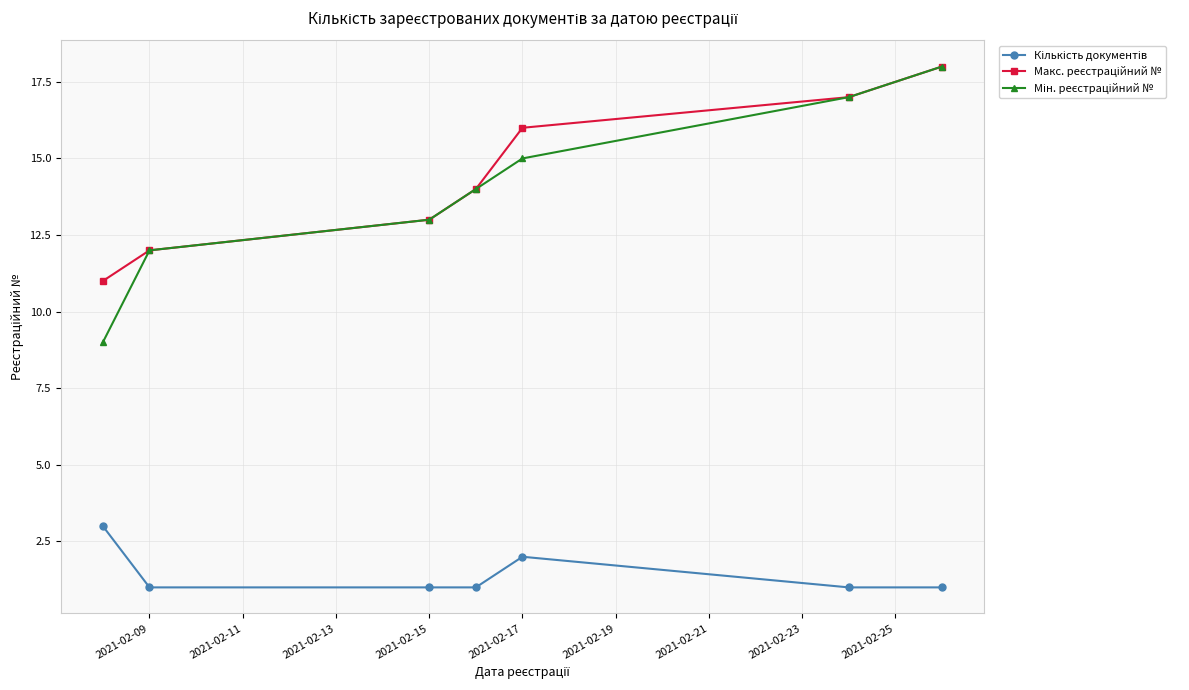

At how many categories does at least one series exceed 6?

7